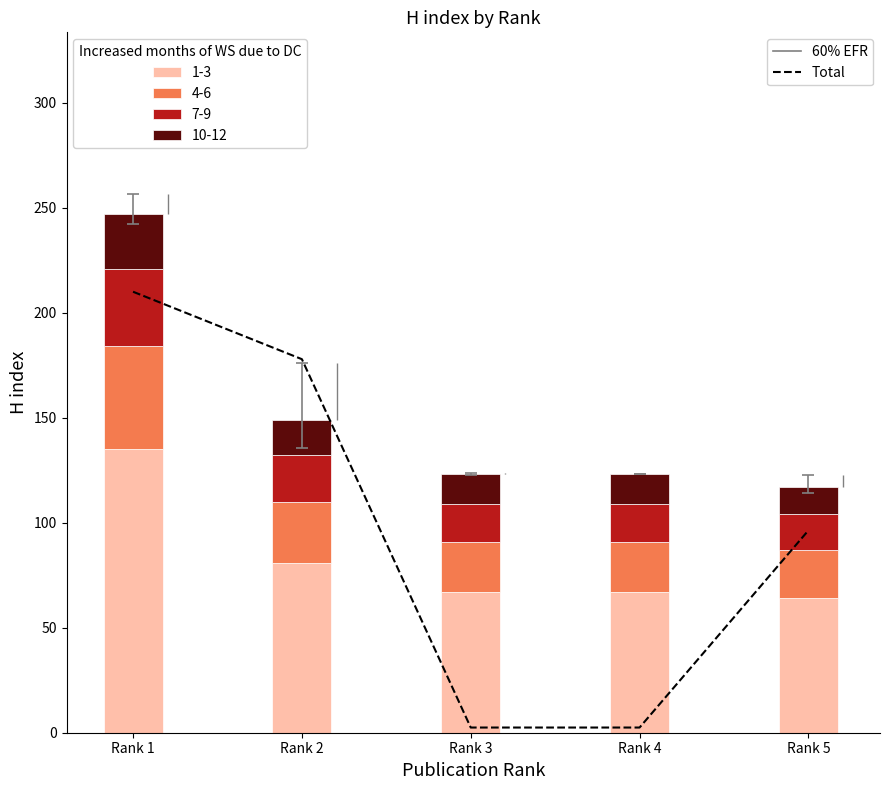

Reading right to left, extract all data points from this chart.

96.3	2.5	2.5	177.8	209.9